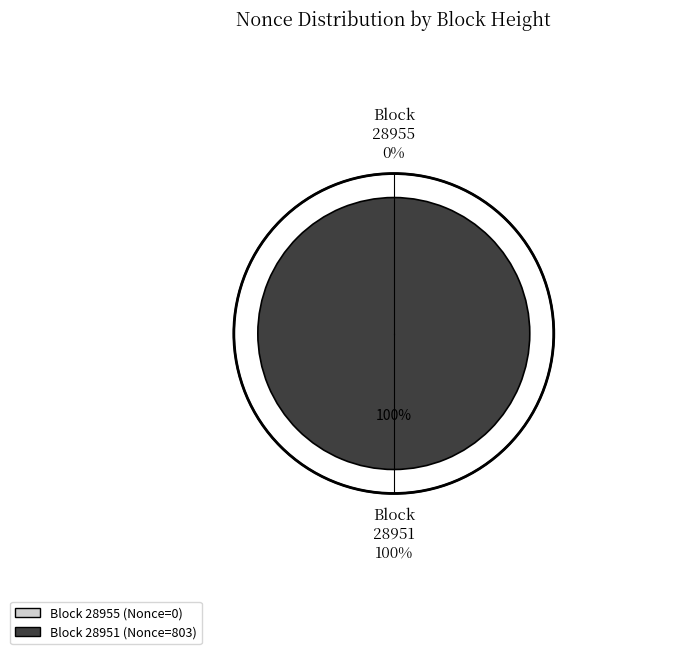

Which slice is the smallest?

28955